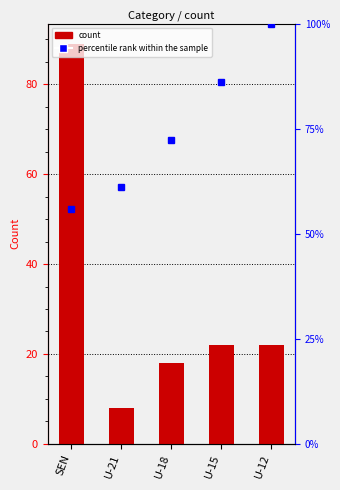

What is the sum of the values at U-15 and U-21?

30